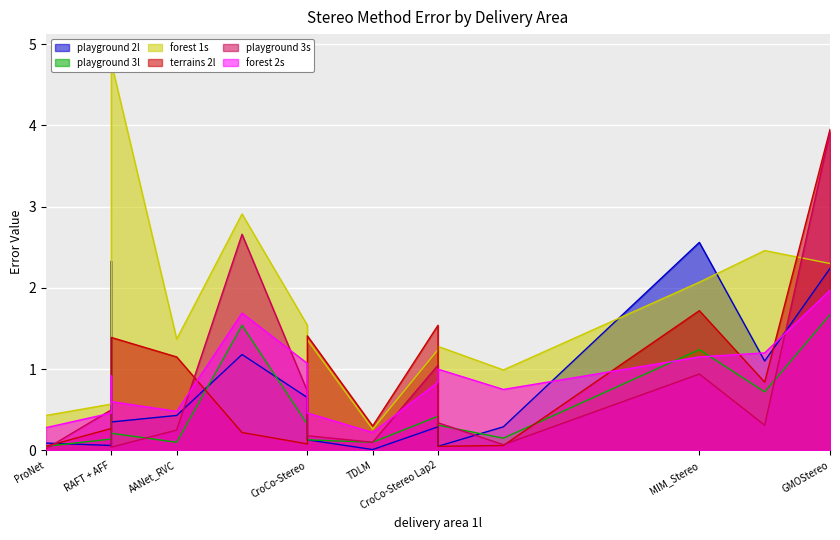

True or false: terrains 2l has more than 0 interior local peaks.

True